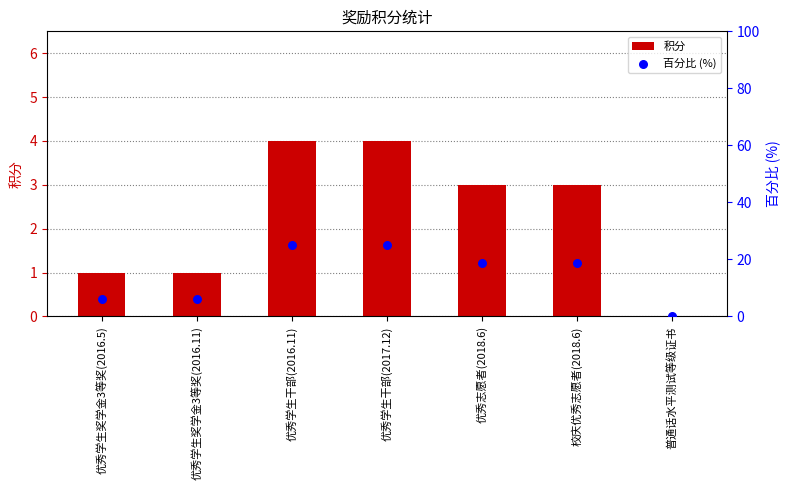

What is the total value across all series at 校庆优秀志愿者(2018.6)?

21.8